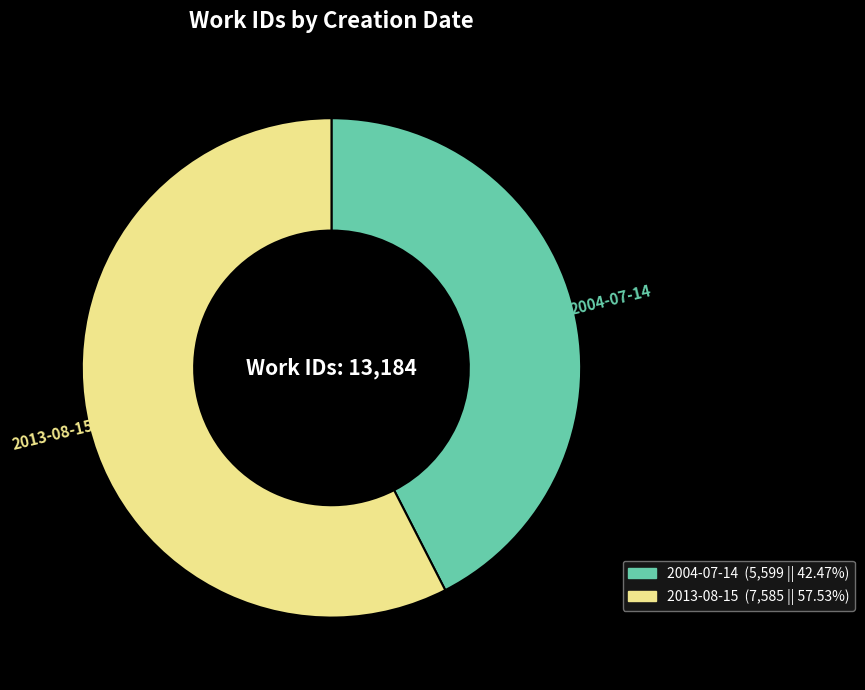

The 2004-07-14 slice represents 51% of the pie. True or false?

False